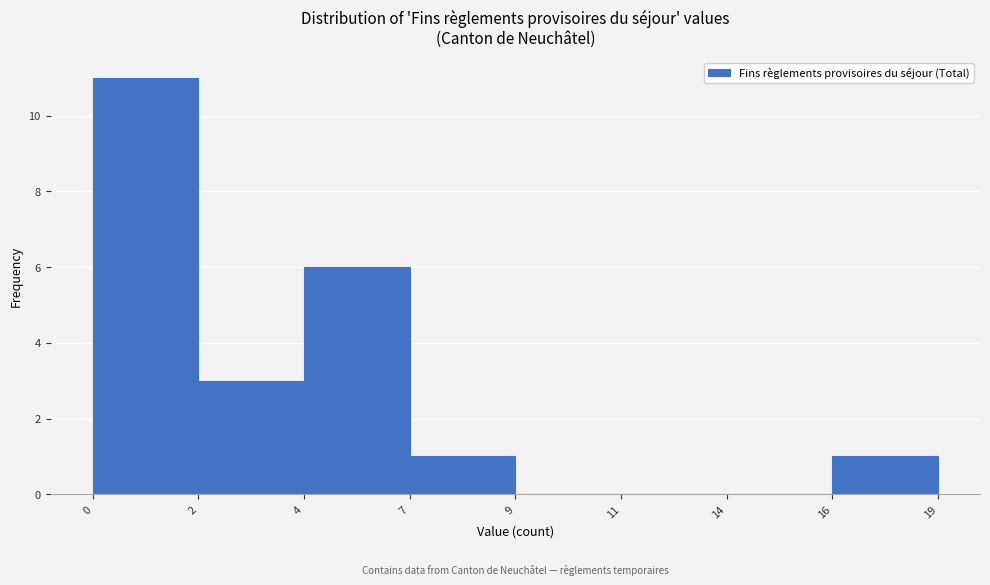

Reading right to left, transcribe all the data shown in this chart.

16=1	14=0	11=0	9=0	7=1	4=6	2=3	0=11